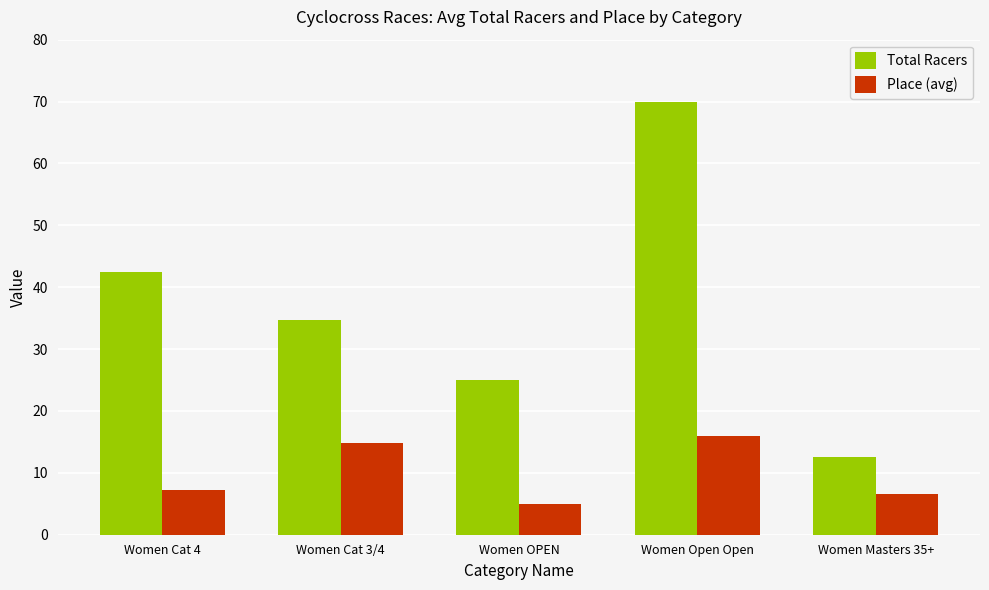

How many data points in Total Racers are less than 34?

2